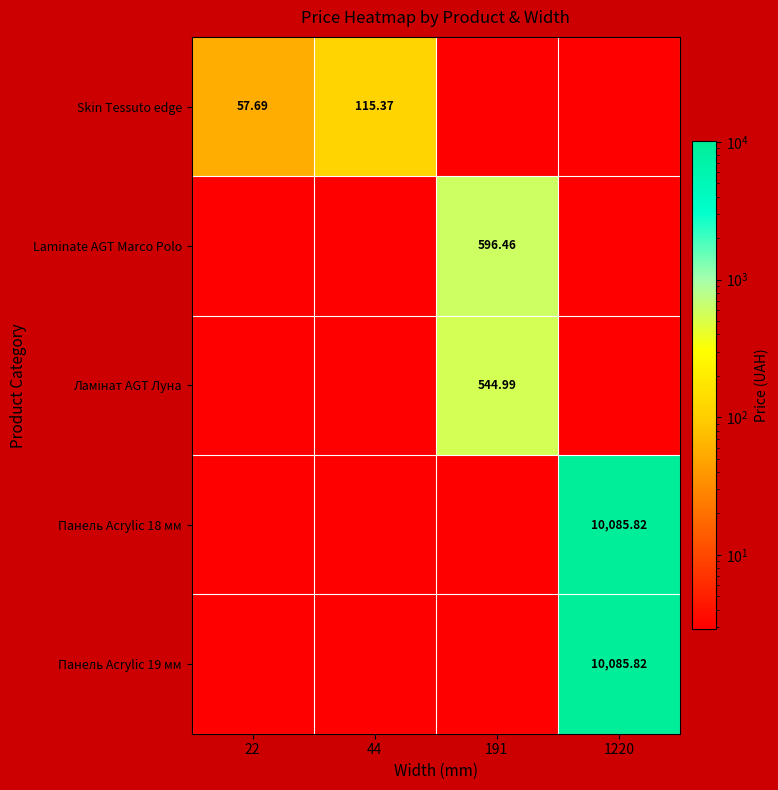

At how many categories does at least one series exceed 5042?

1